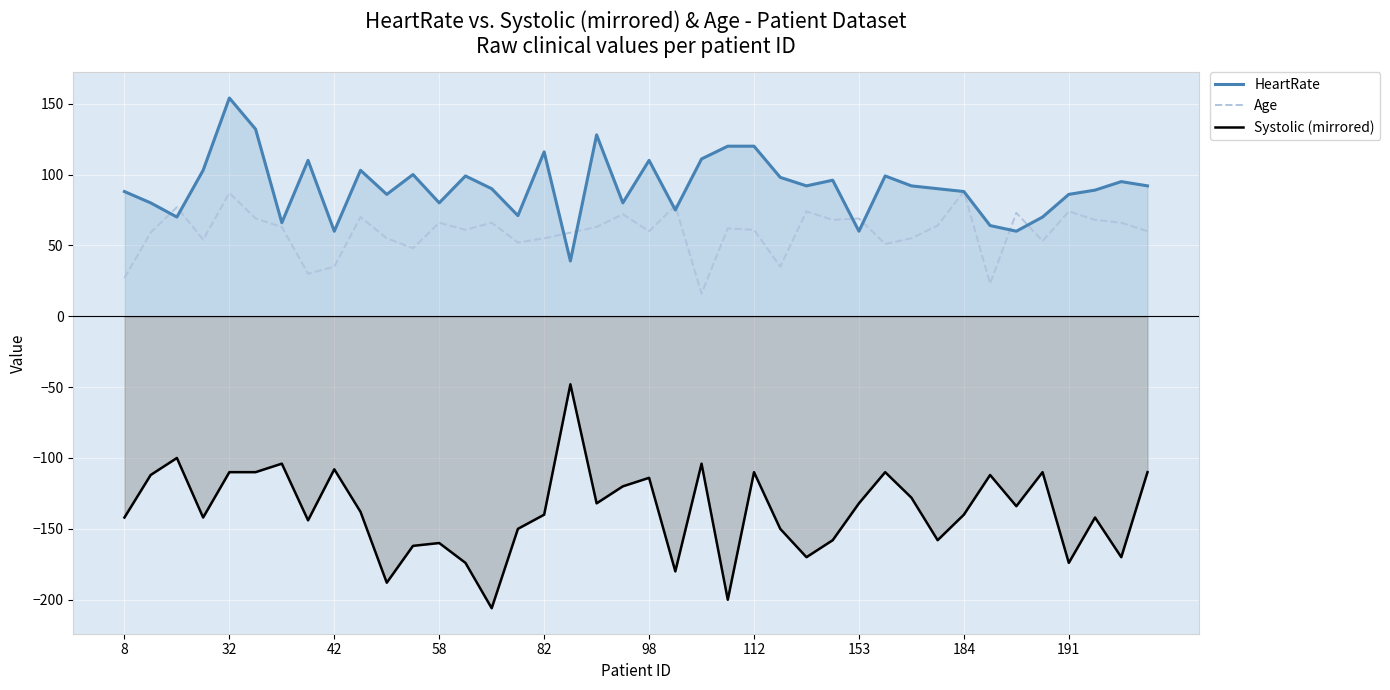

Is it true that Age equals 87 at 32?

True